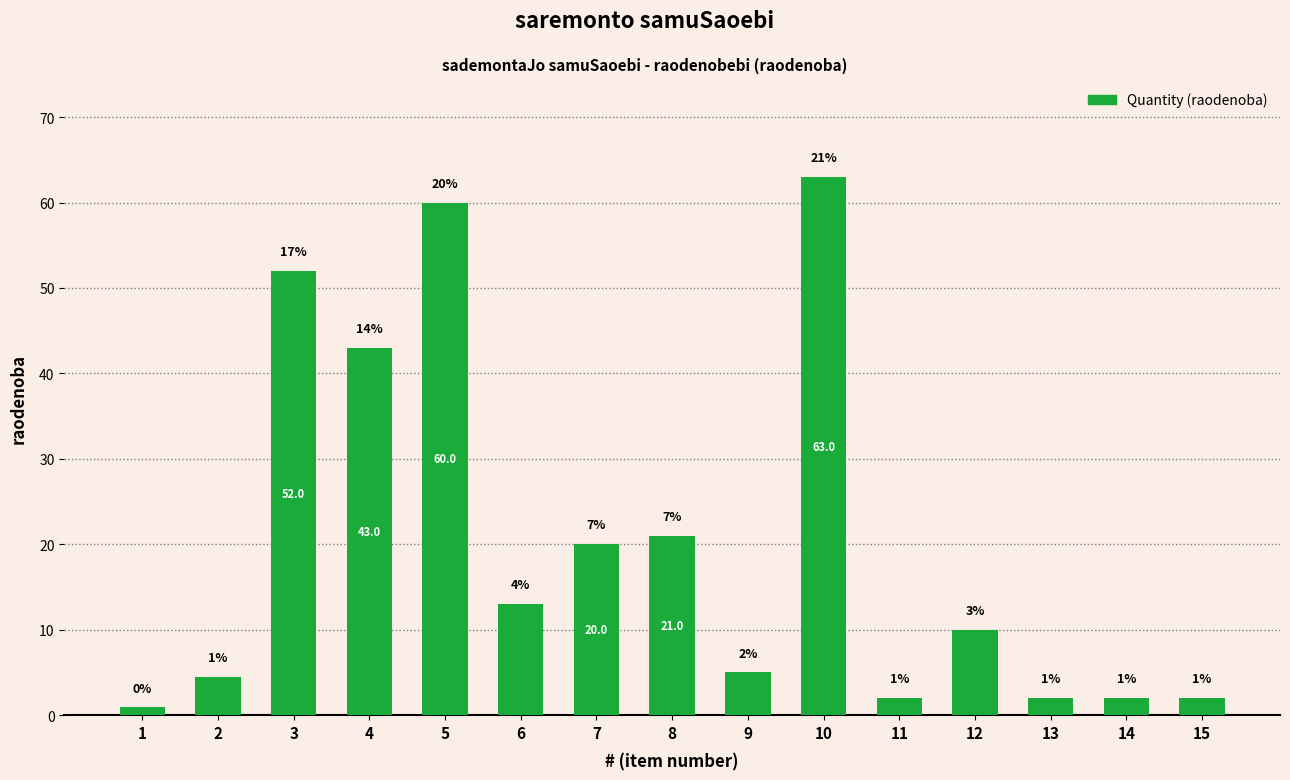

Does the chart contain any negative values?

No